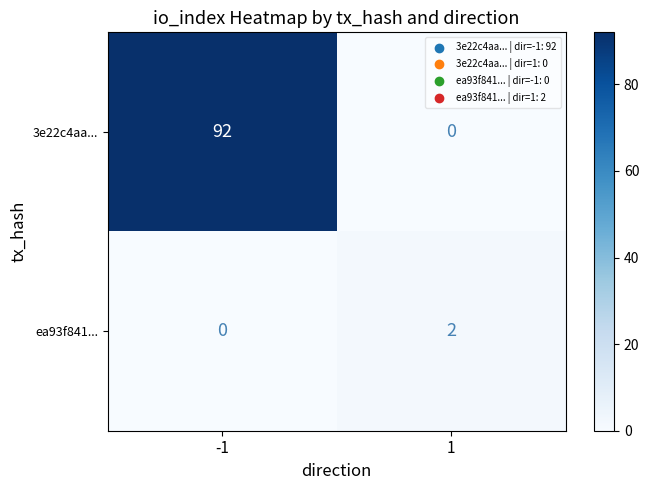

Between -1 and 1, which series saw the biggest shift?

3e22c4aa...